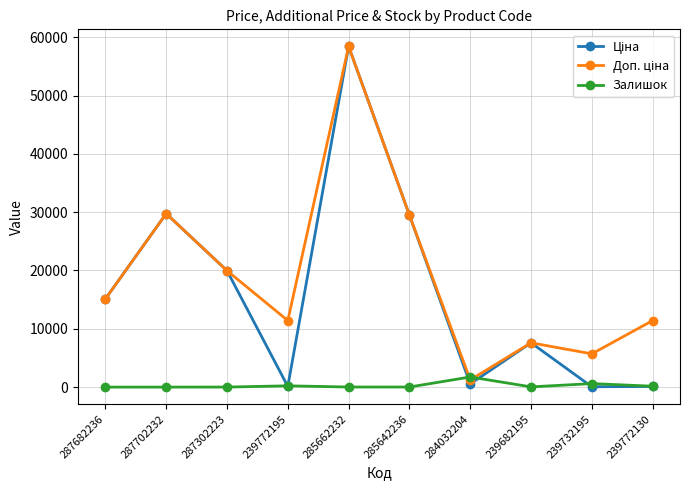

At how many categories does at least one series exceed 17781?

4